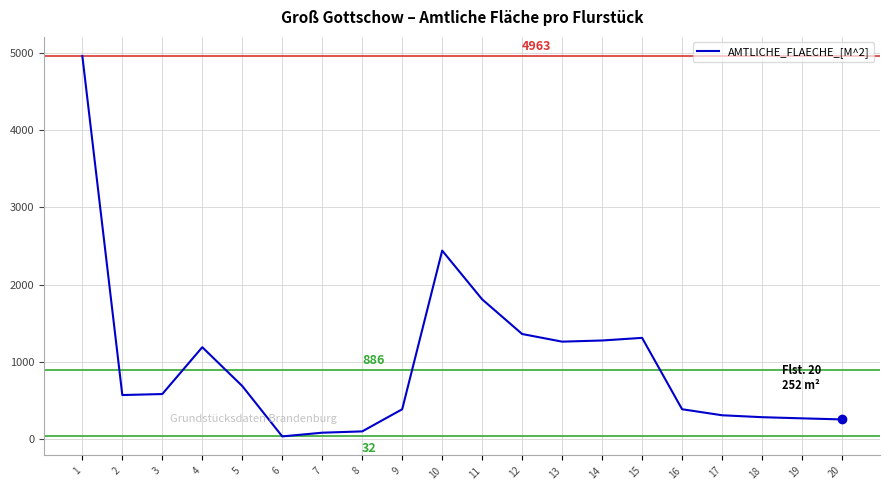

Approximately how many times larger is the value at 1 compared to 4?

4.2